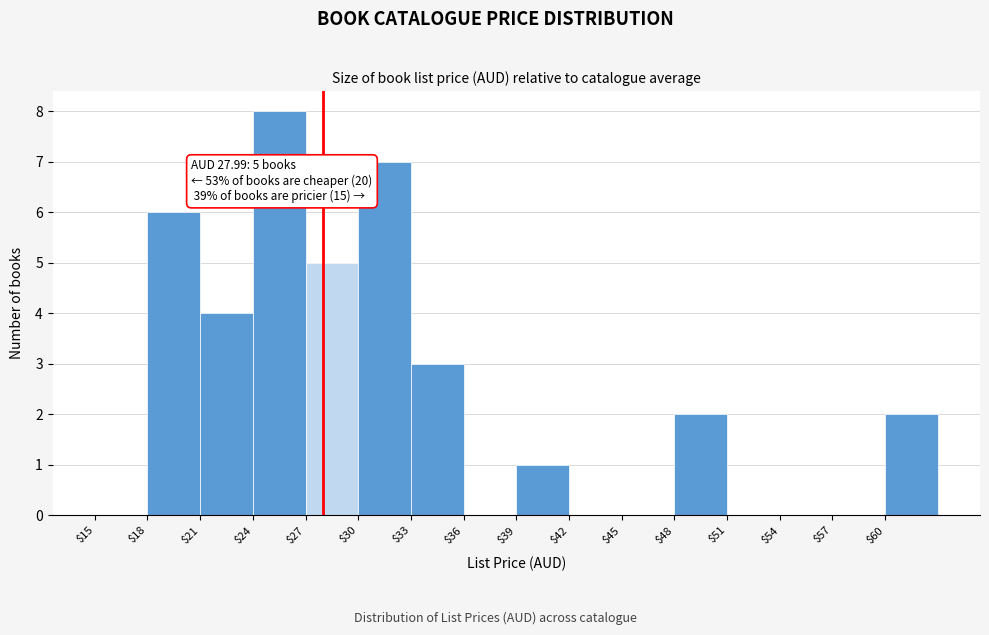

Which range on the x-axis has the tallest bar?

24 to 27